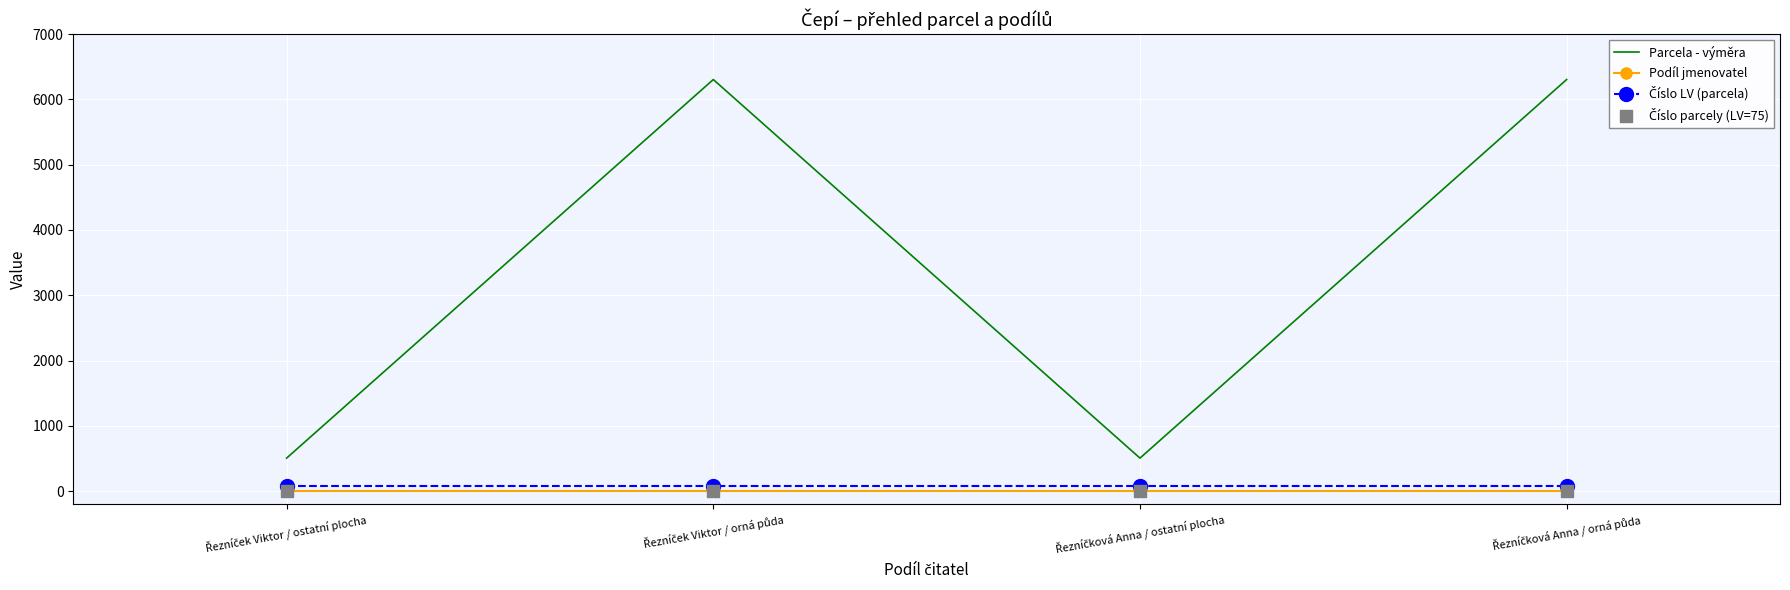

Which series contains the highest Y value?

Parcela - výměra